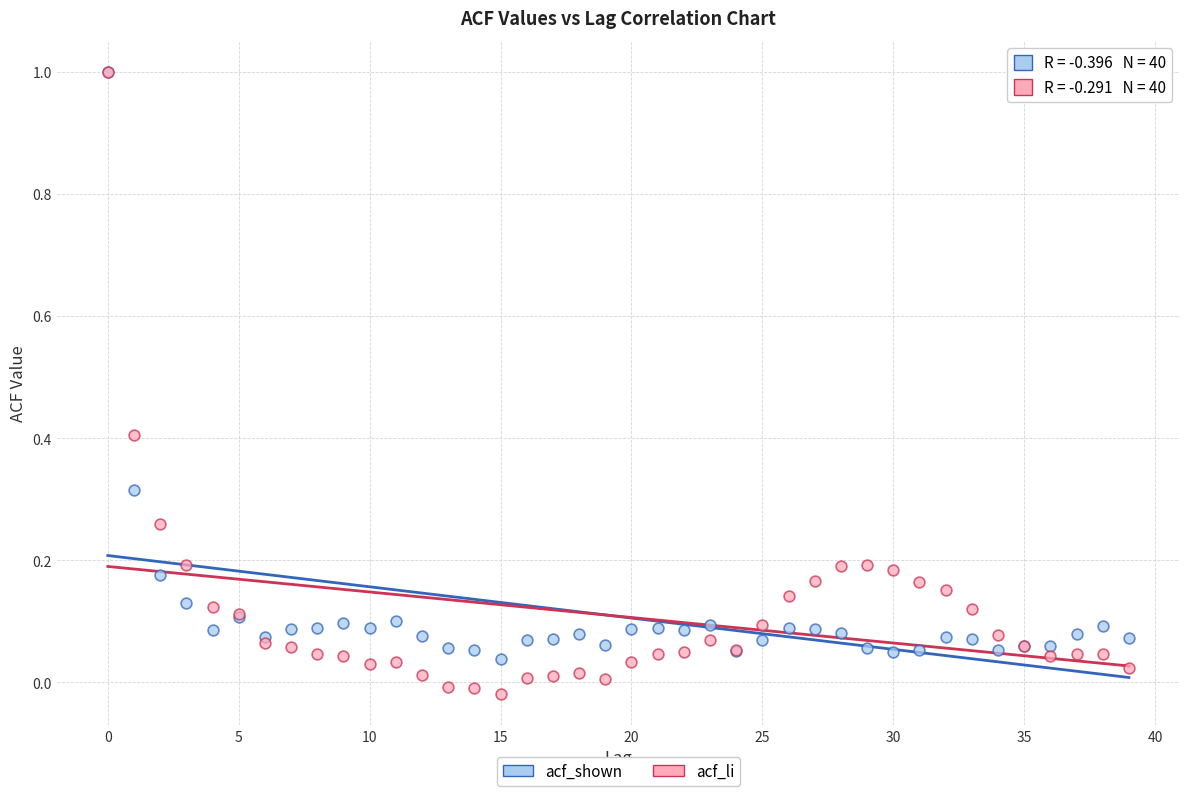

Which series has the largest Y range (max minus min)?

acf_li